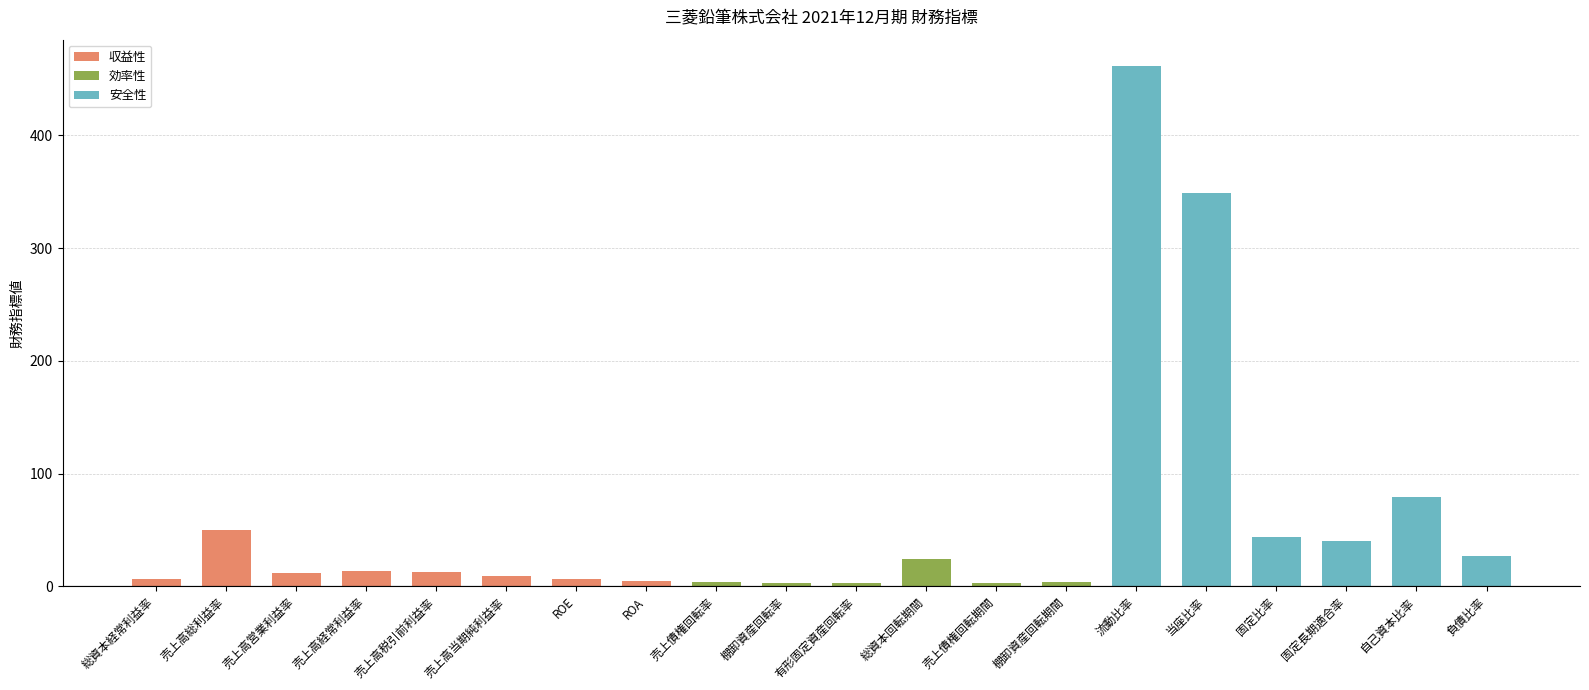

Reading left to right, transcribe all the data shown in this chart.

6.7	49.5	11.7	13.4	13.1	9.6	6.1	4.8	3.7	3.3	2.5	24.0	3.2	3.7	461.8	348.8	43.4	39.9	78.9	26.7